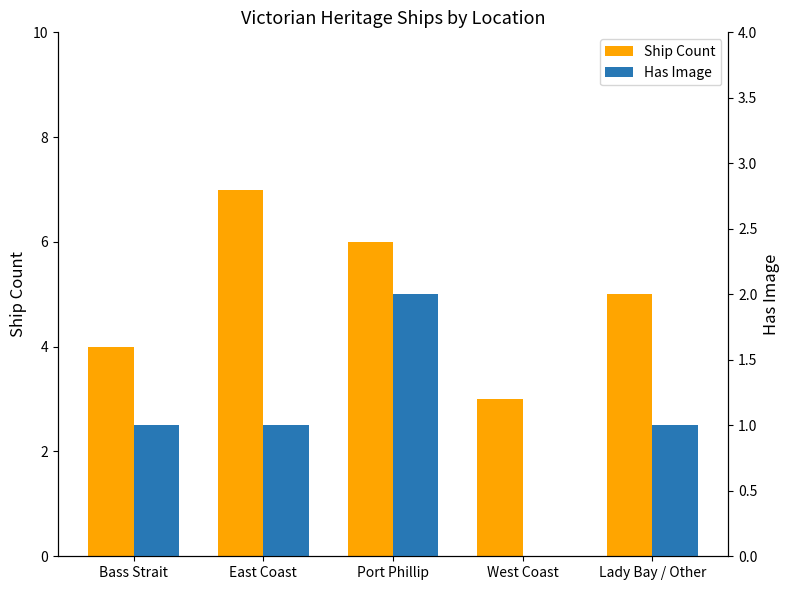

How many groups of bars are there?

5